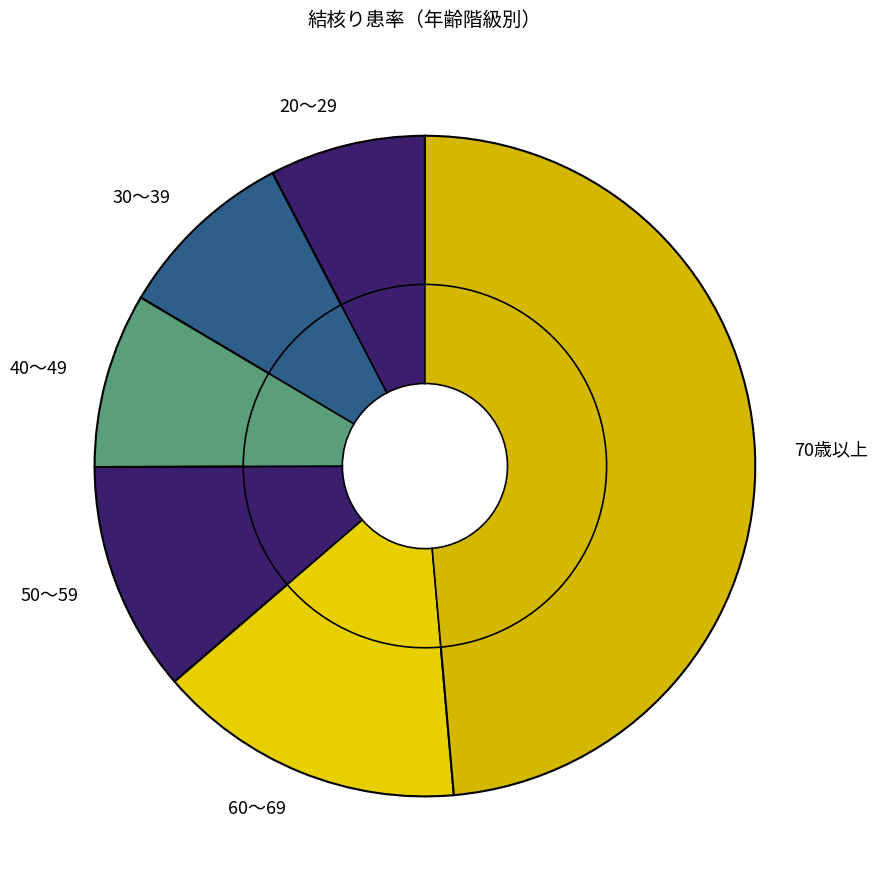

How many segments does this pie chart have?

6